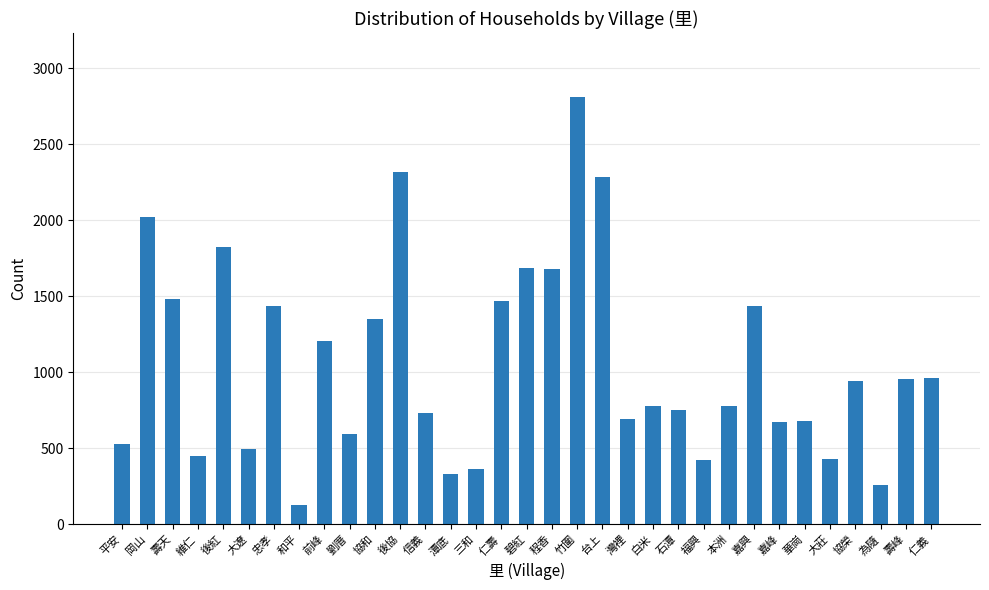

What is the sum of all values?

34936